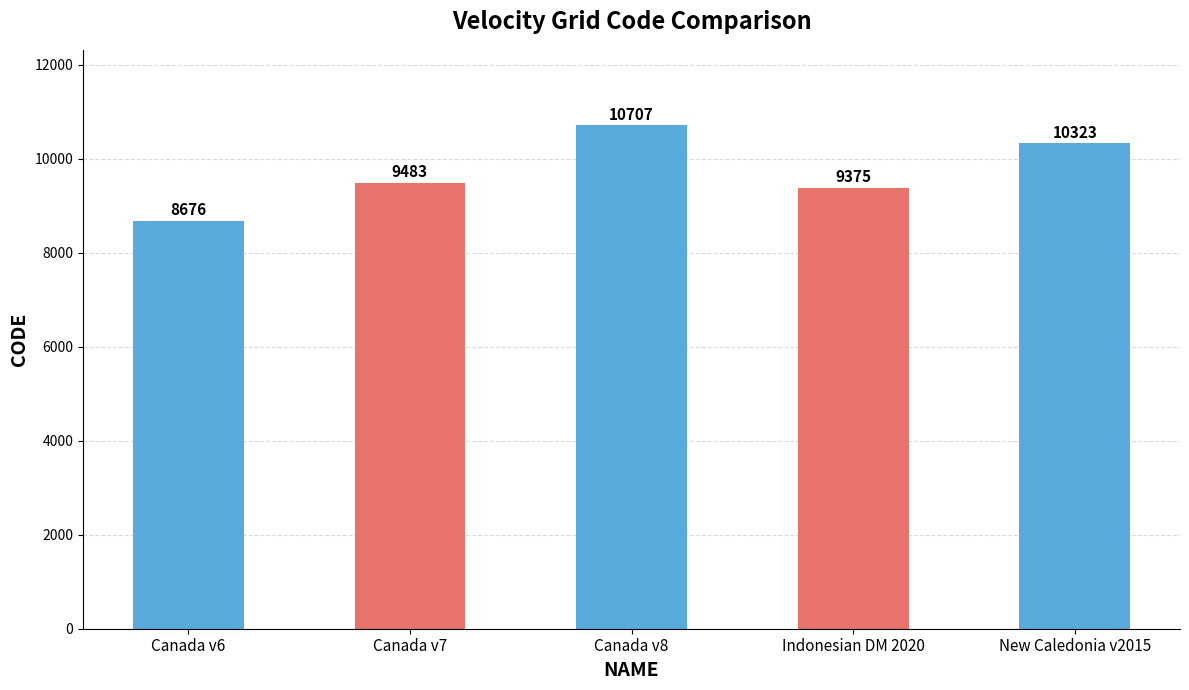

Reading left to right, extract all data points from this chart.

8676	9483	10707	9375	10323